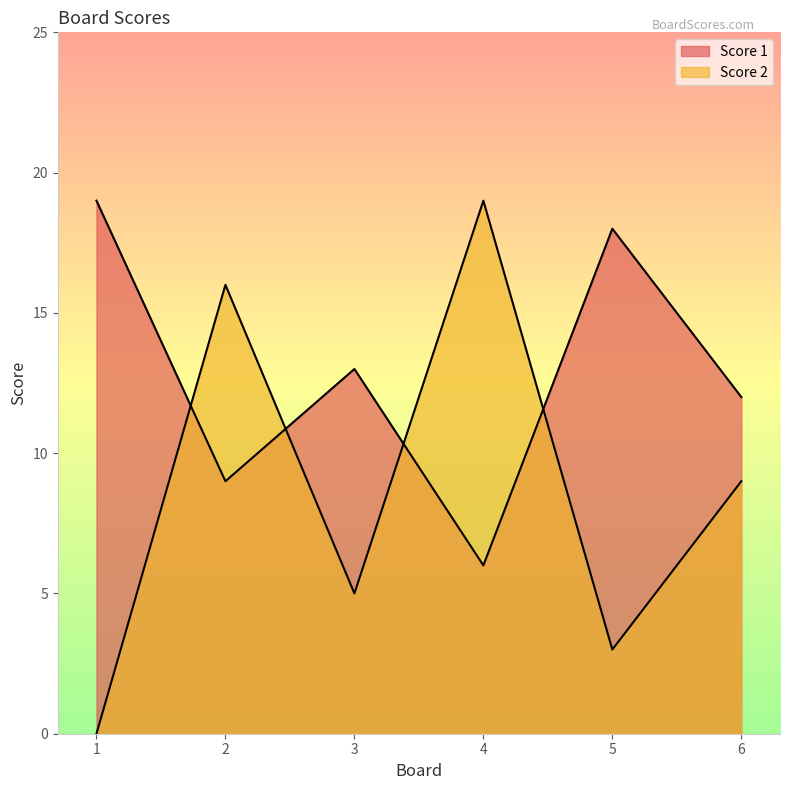

How many series are shown in this chart?

2